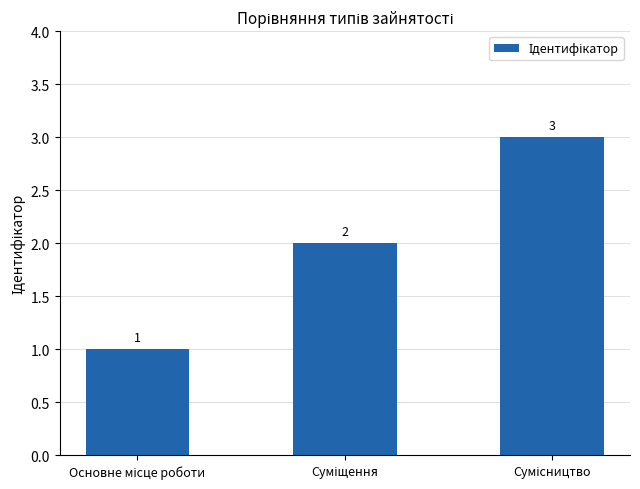

Count the number of data series in this chart.

1